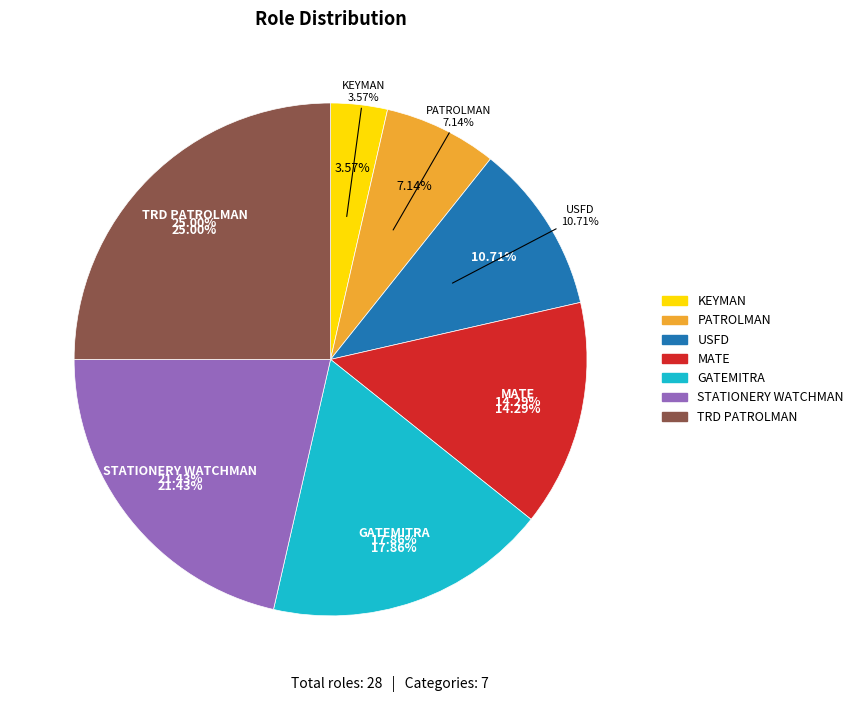

To the nearest percent, what percentage of the pie is GATEMITRA?

18%